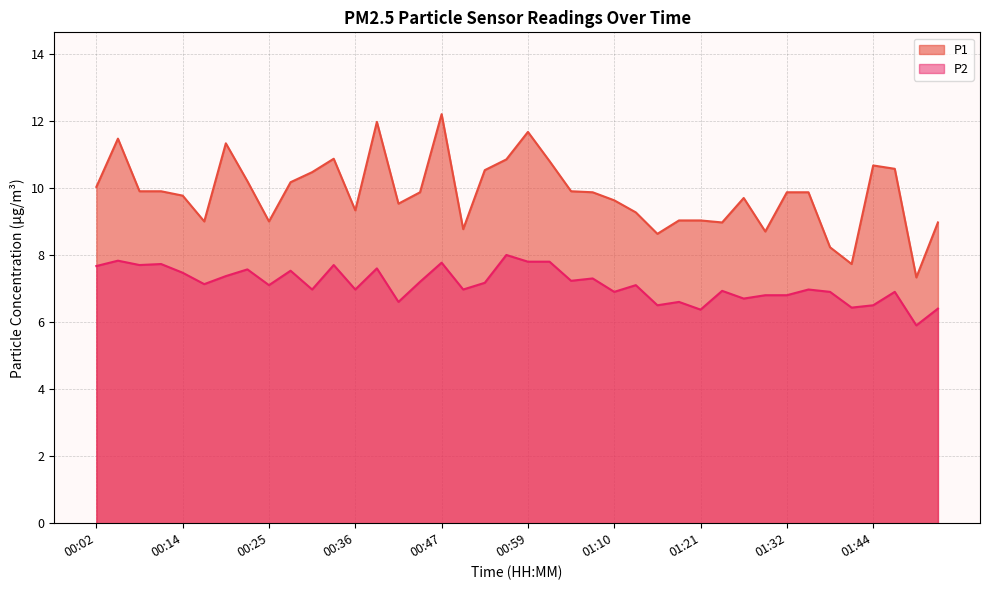

What is the approximate value of P2 at 00:30?

7.0